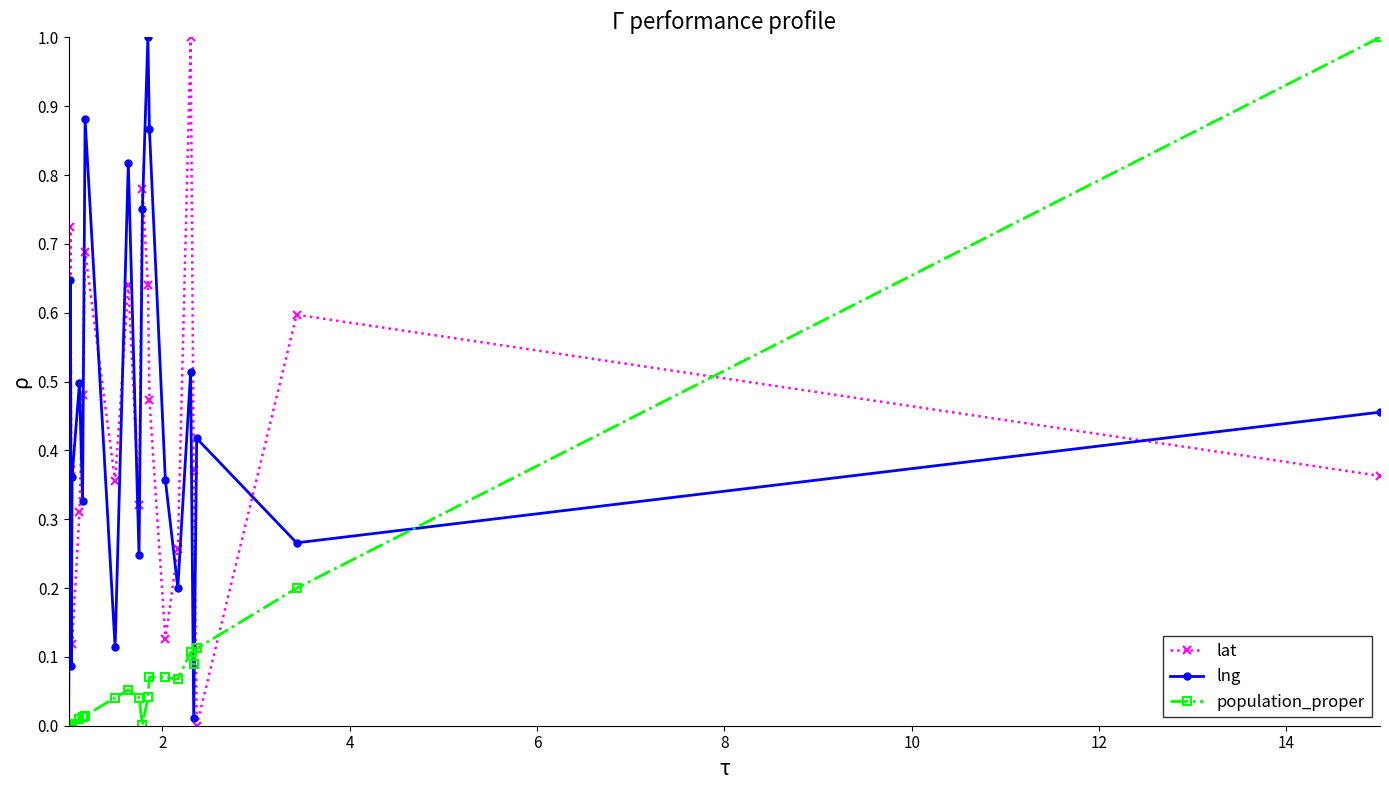

How many intersections are there between population_proper and lat?

3